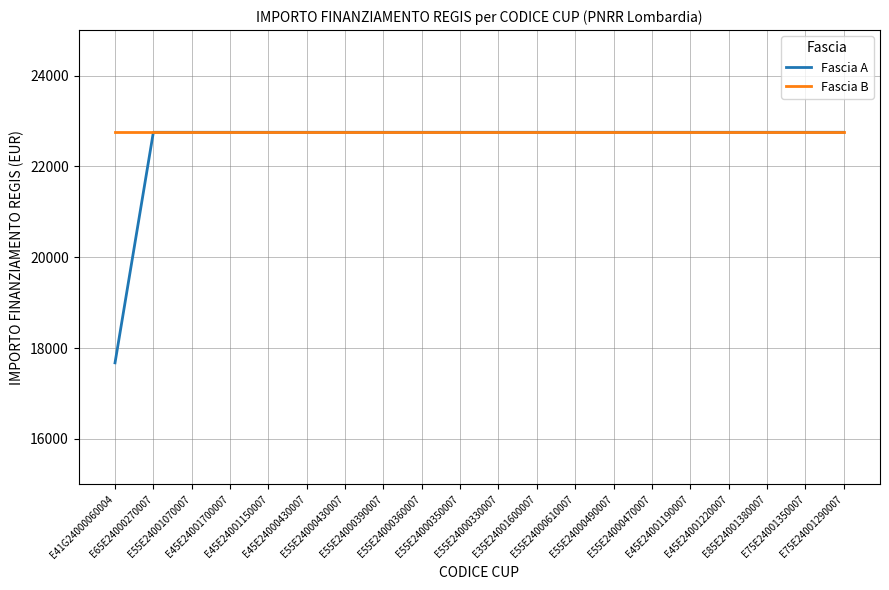

What is the maximum value for Fascia B?

22750.0